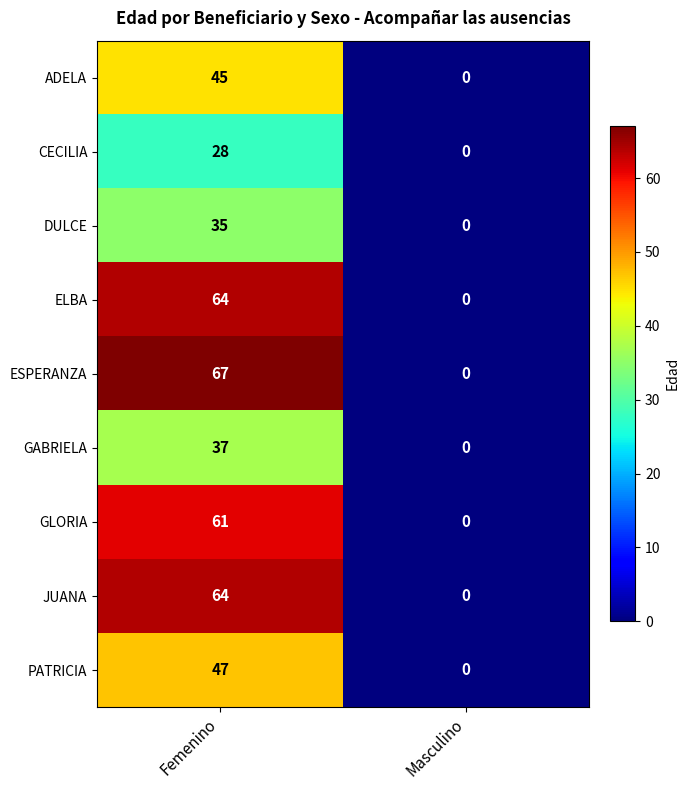

Reading left to right, what are all the values shown in this chart?

ADELA: 45	0
CECILIA: 28	0
DULCE: 35	0
ELBA: 64	0
ESPERANZA: 67	0
GABRIELA: 37	0
GLORIA: 61	0
JUANA: 64	0
PATRICIA: 47	0